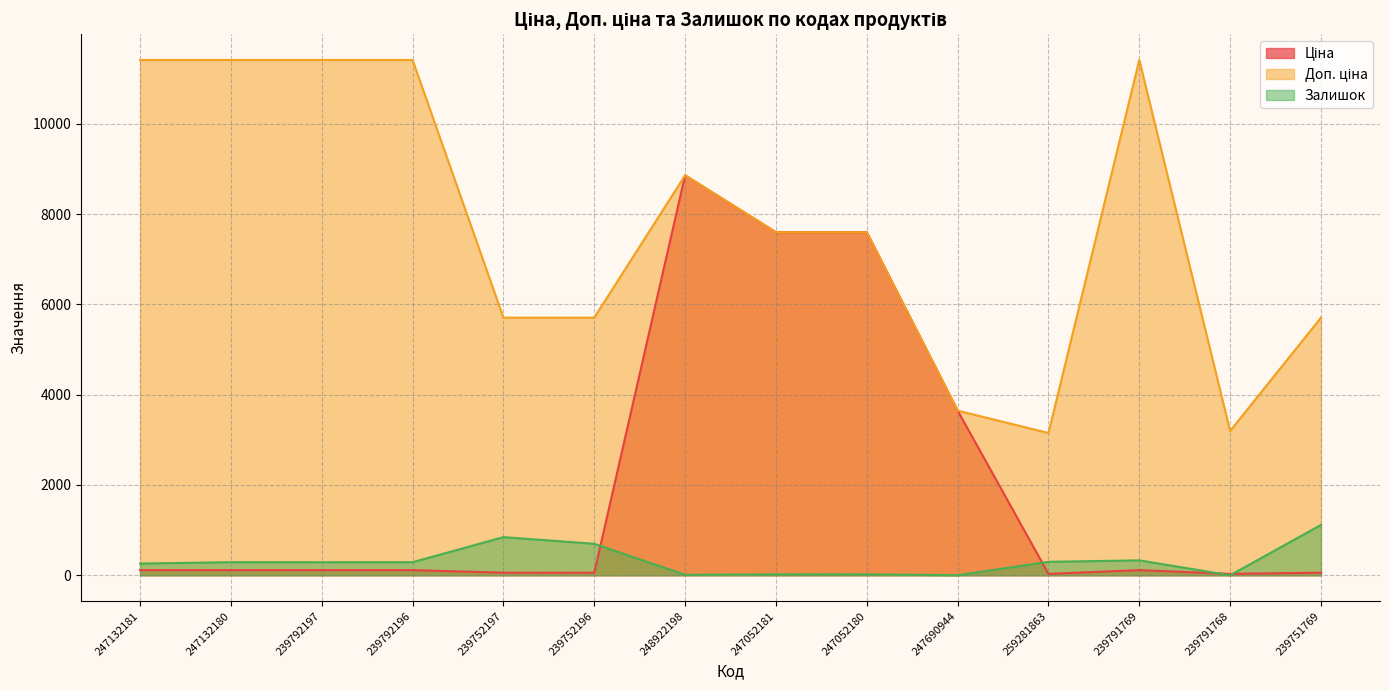

Is the value of Доп. ціна at 259281863 greater than the value of Залишок at 247132180?

Yes